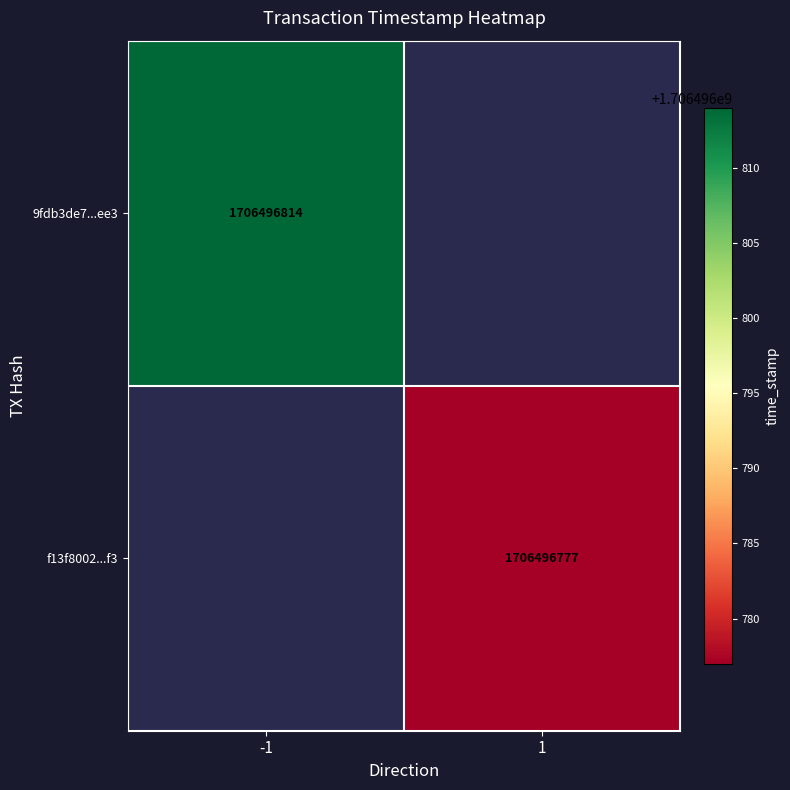

Count the number of categories in the chart.

2